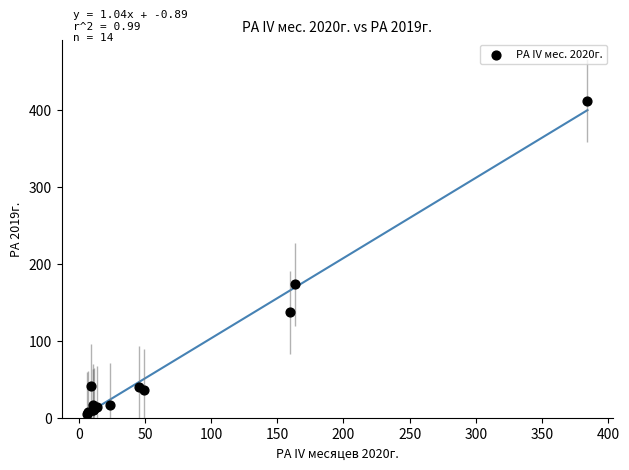

What Y value in the scatter plot is closest to 208?

173.6